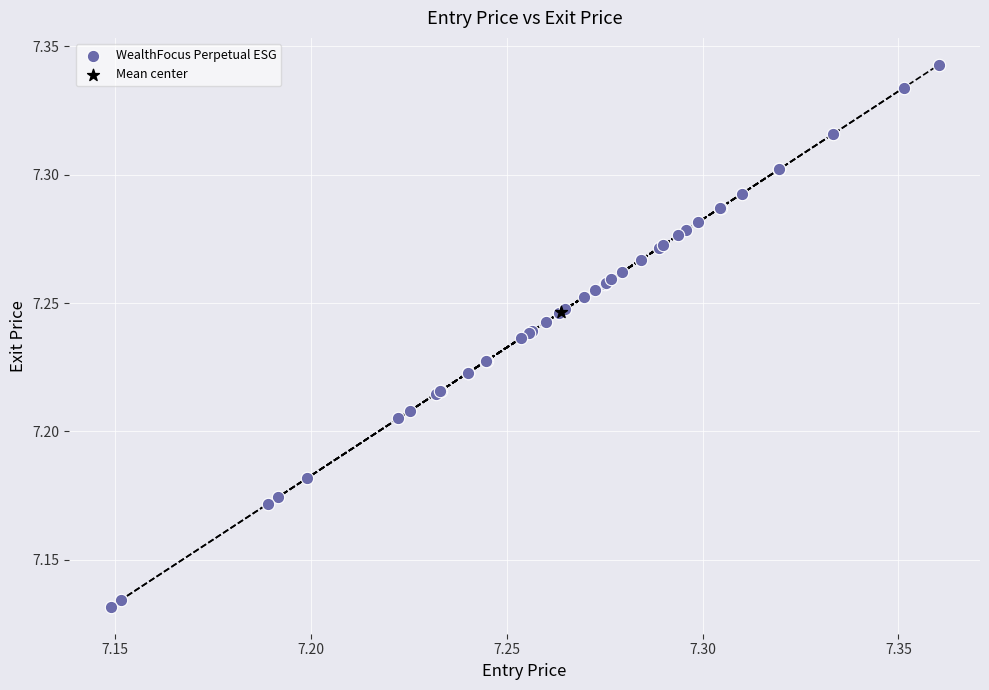

What are all the series names shown in the legend?

WealthFocus Perpetual ESG, Mean center